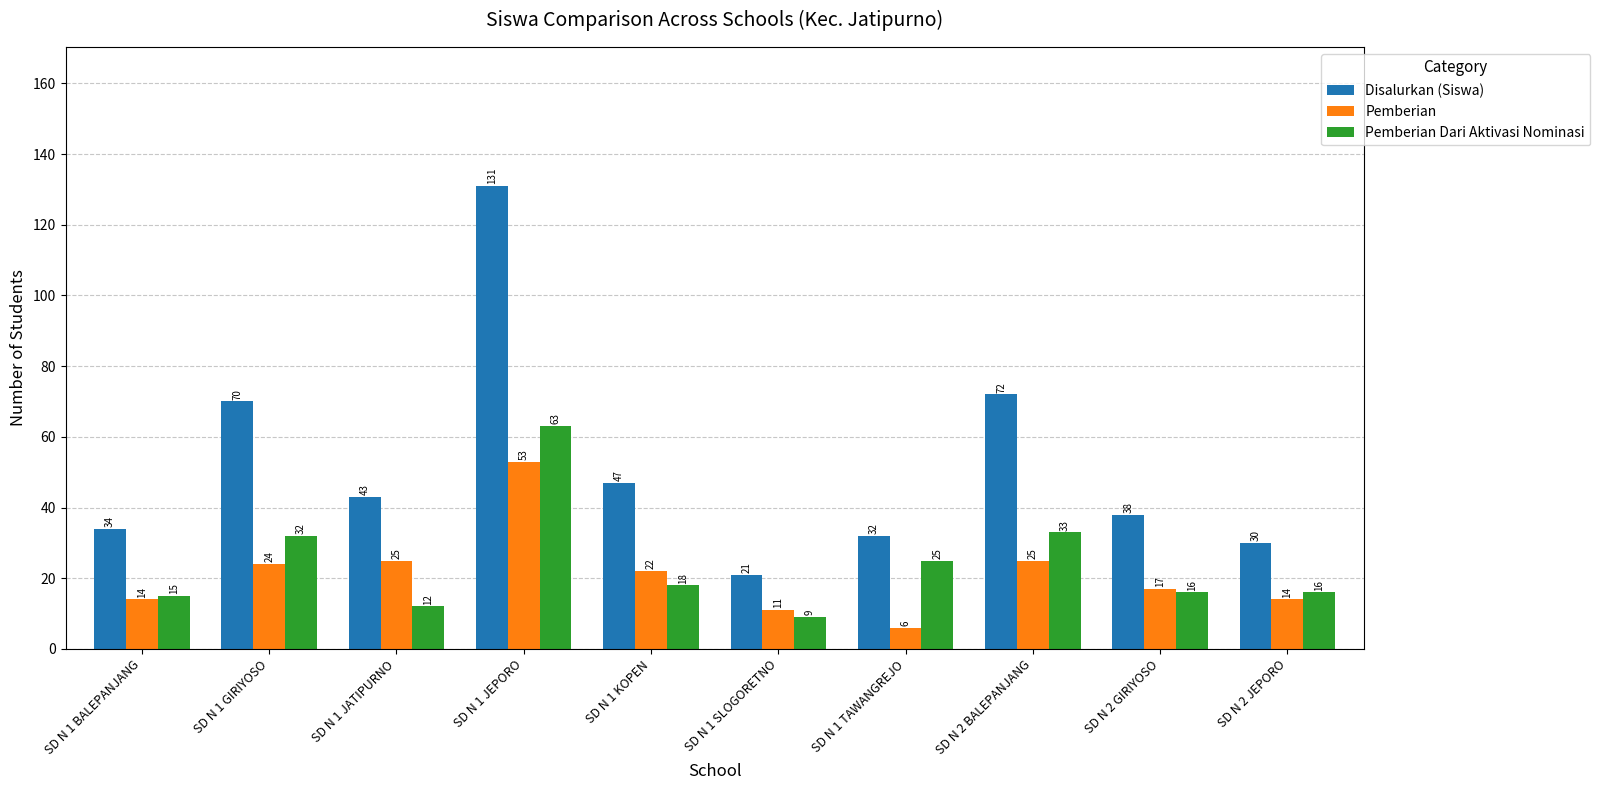

What is the minimum value shown in the chart?

6